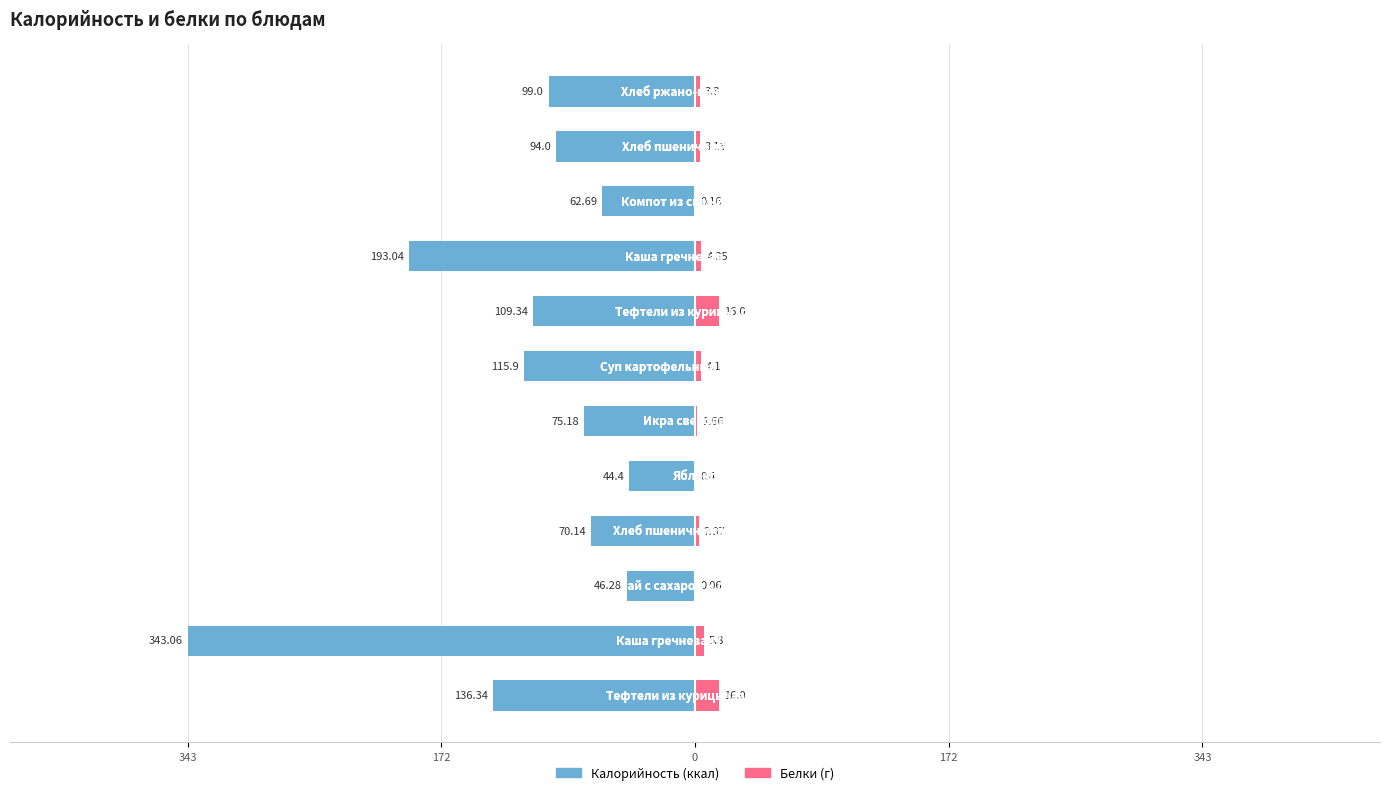

What is the average value of the Белки series?

4.8